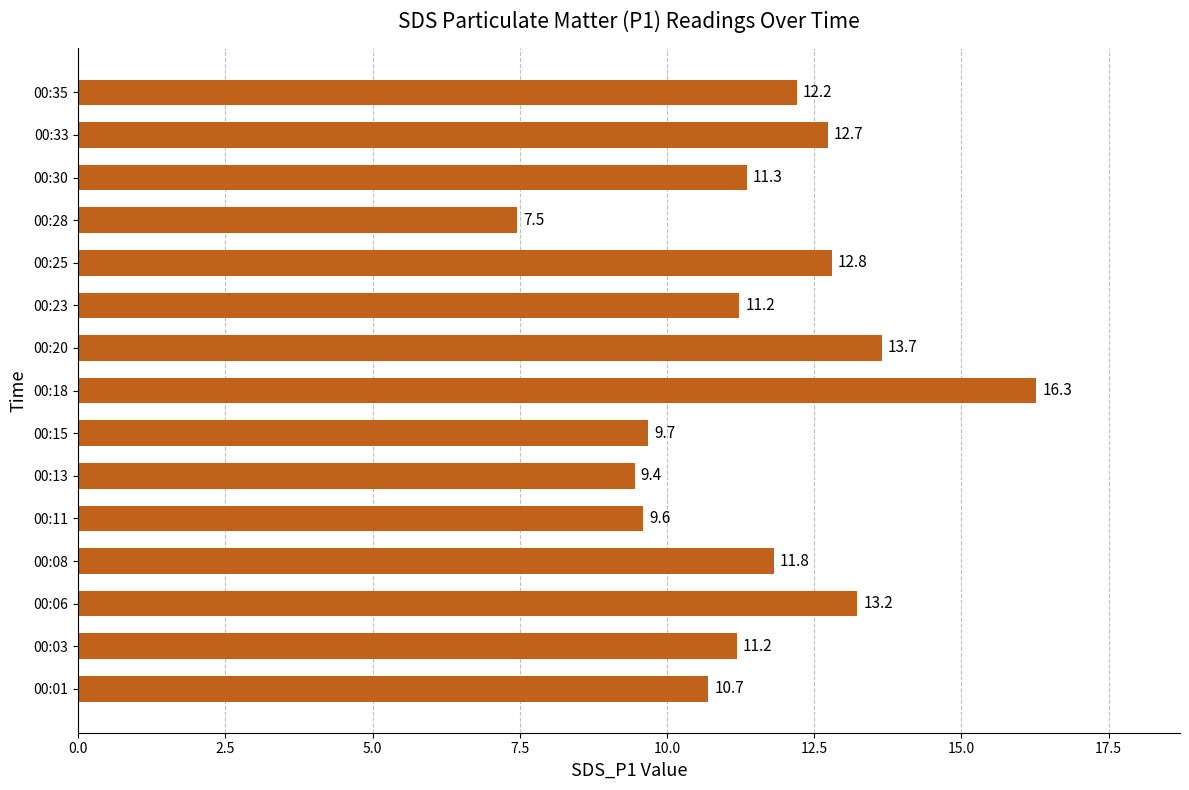

What value does the data have at 00:28?

7.5